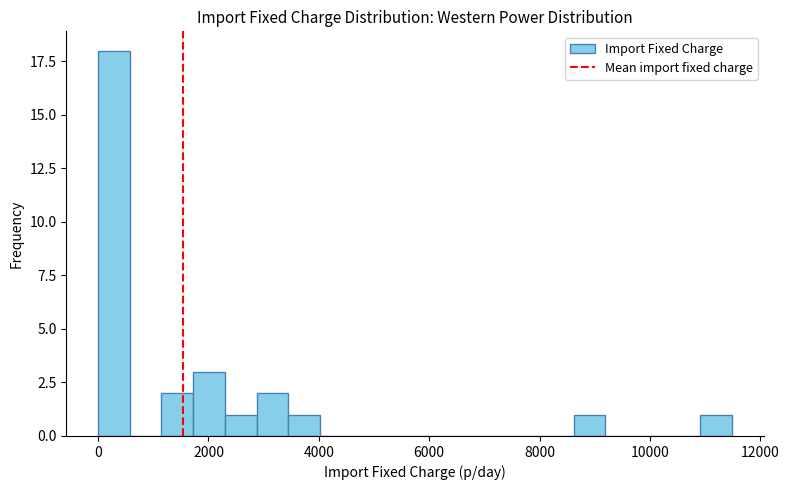

Around what value on the x-axis is the tallest bar? Give the approximate position of its centre, as read against the axis.

200